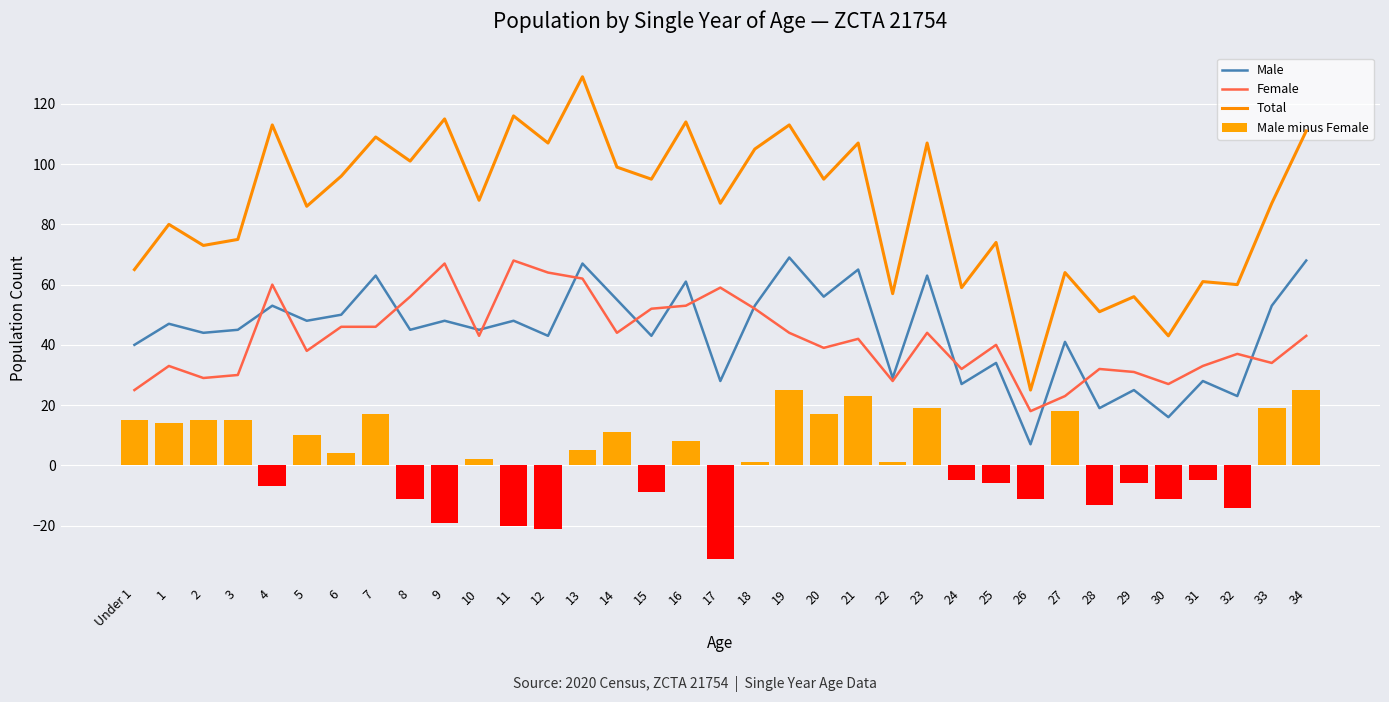

The Total series shows 59 at 16. True or false?

False